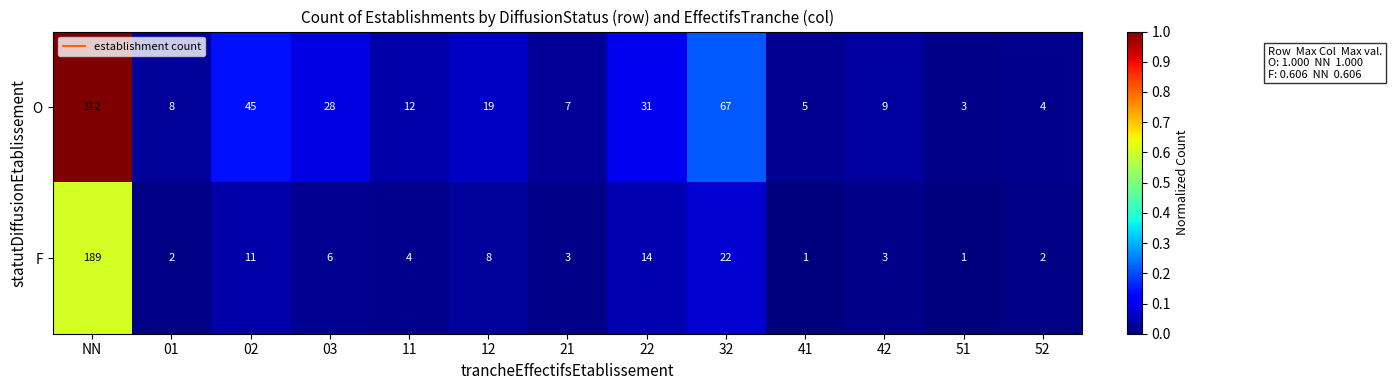

What is the sum of the O values at 32 and 22?

98